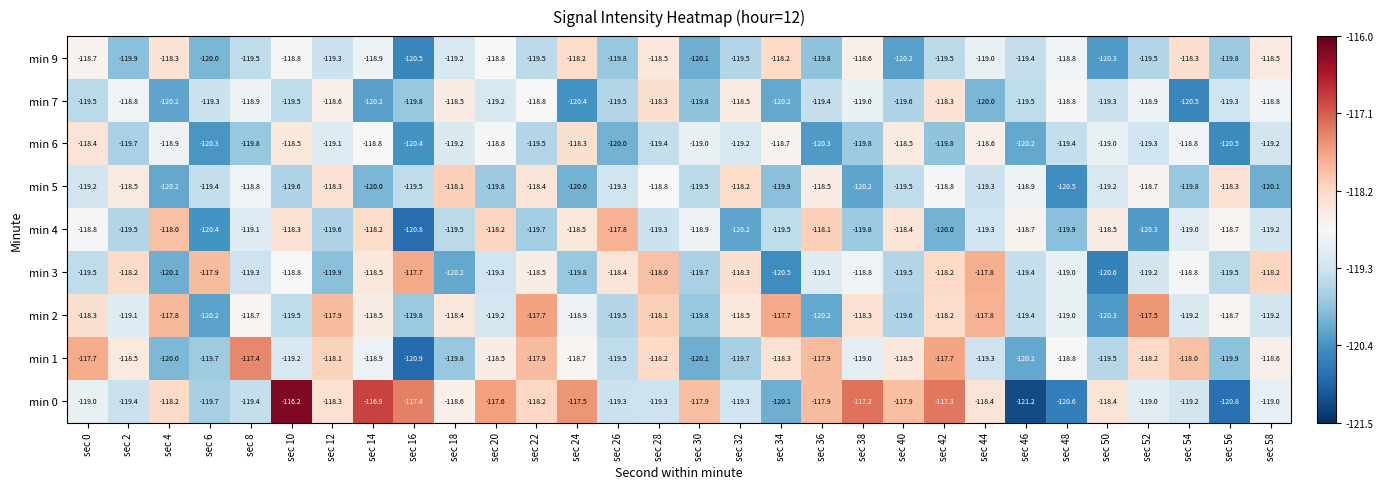

The value of min 2 at sec 34 is -62.6. True or false?

False